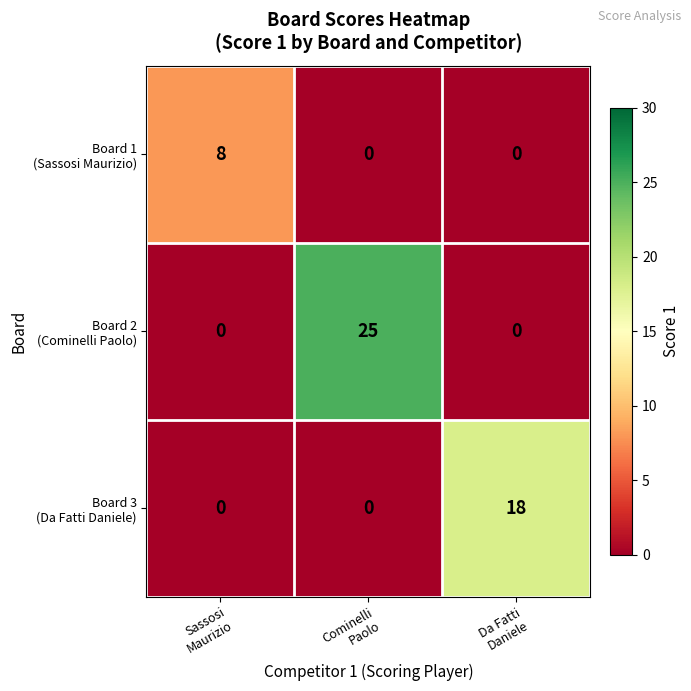

What is the greatest value displayed?

25